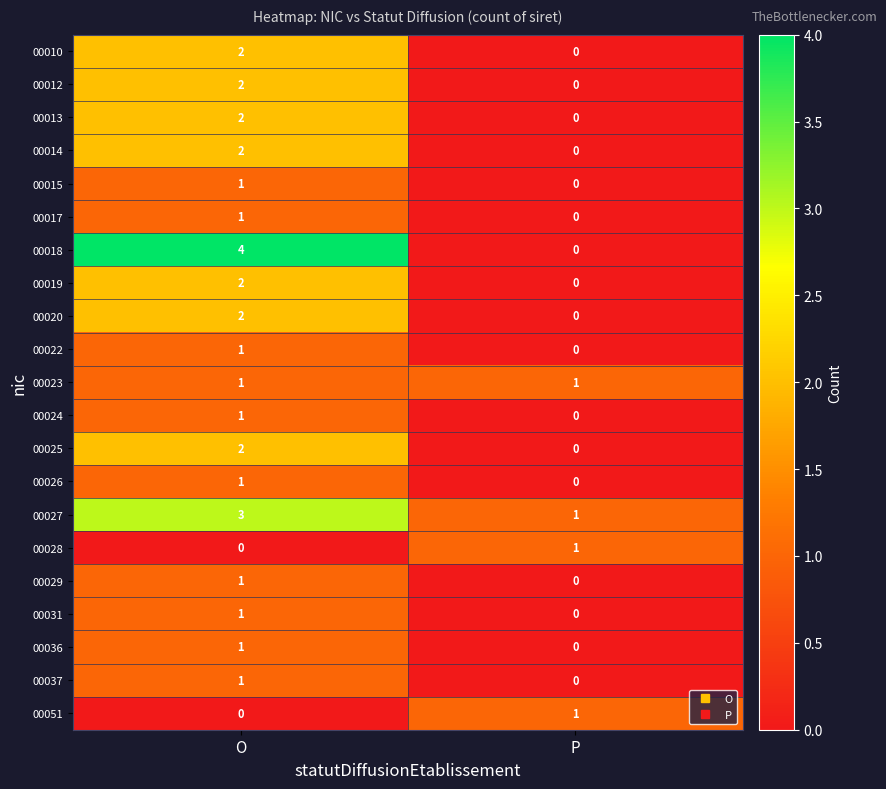

How many positive values does the 00019 series have?

1